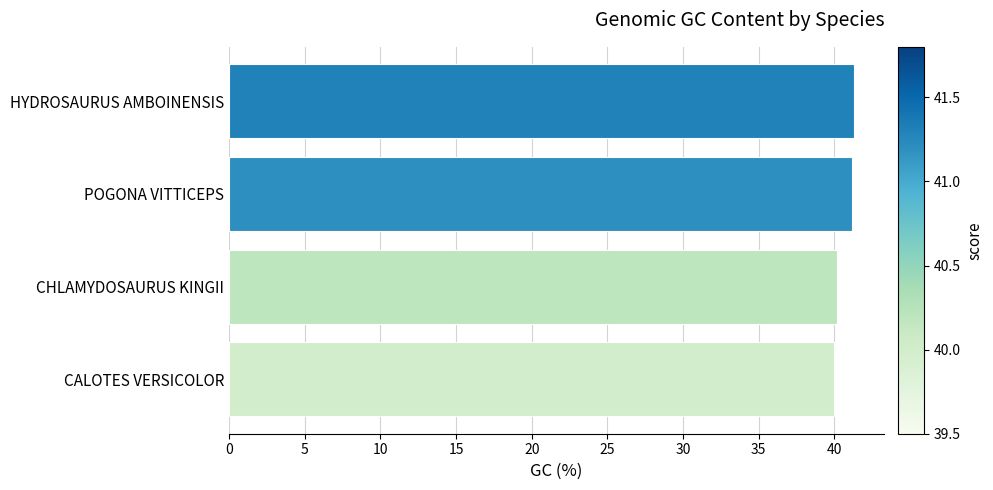

What is the difference between the maximum and second lowest values?

1.1